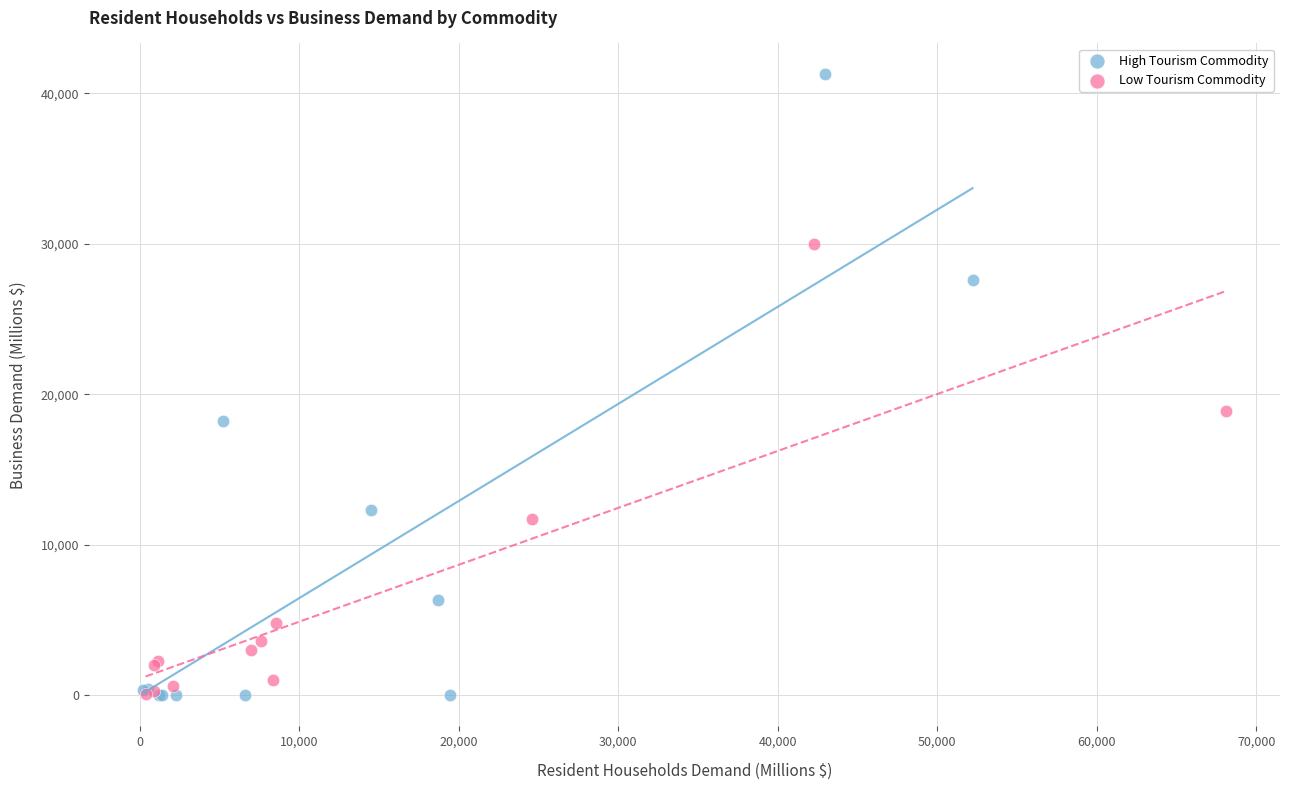

Which series has the widest spread of Y values?

High Tourism Commodity